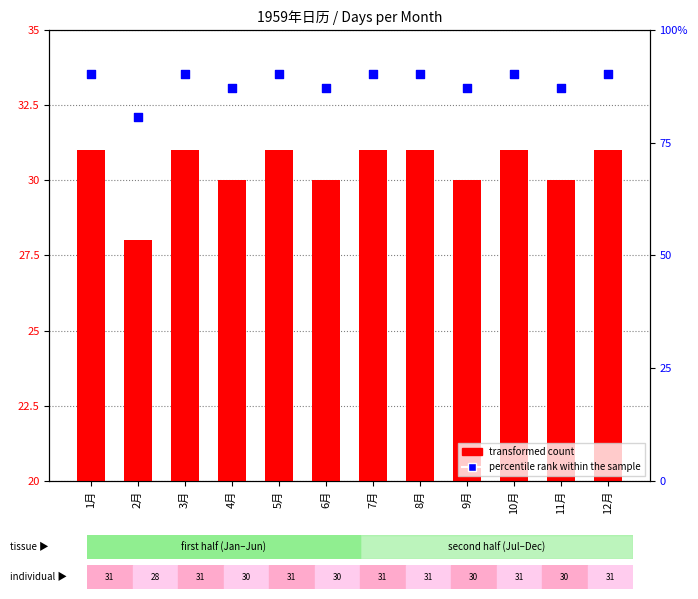

What are all the series names shown in the legend?

transformed count, percentile rank within the sample